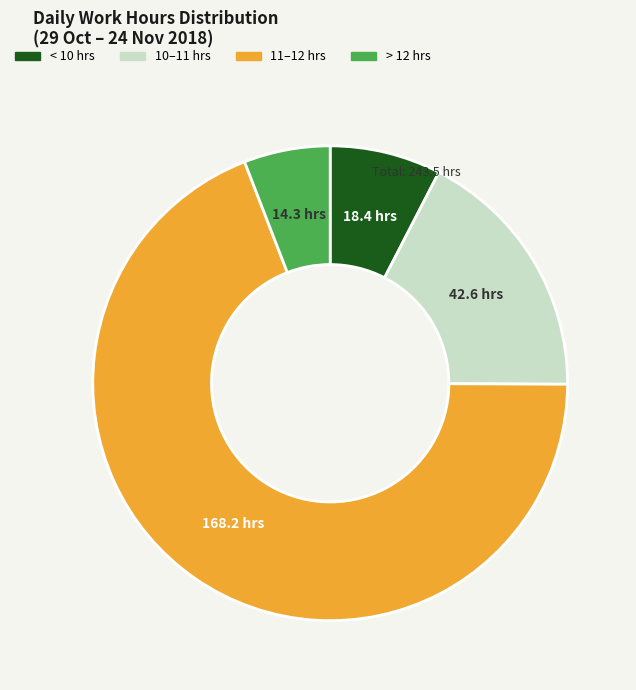

Does any single category account for the majority?

Yes